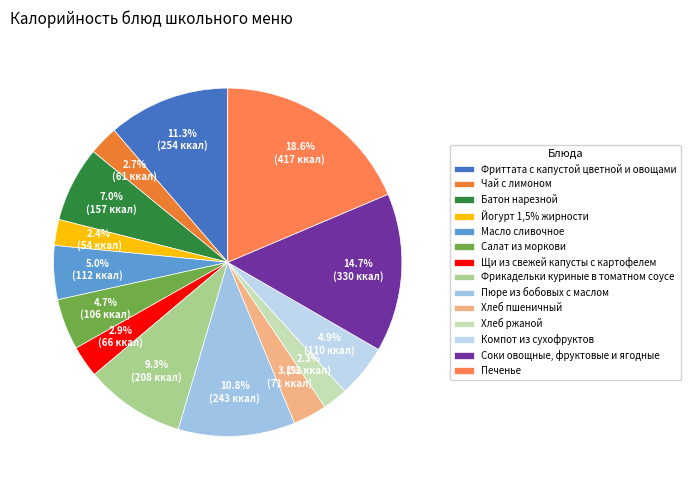

To the nearest percent, what portion does Масло сливочное represent?

5%